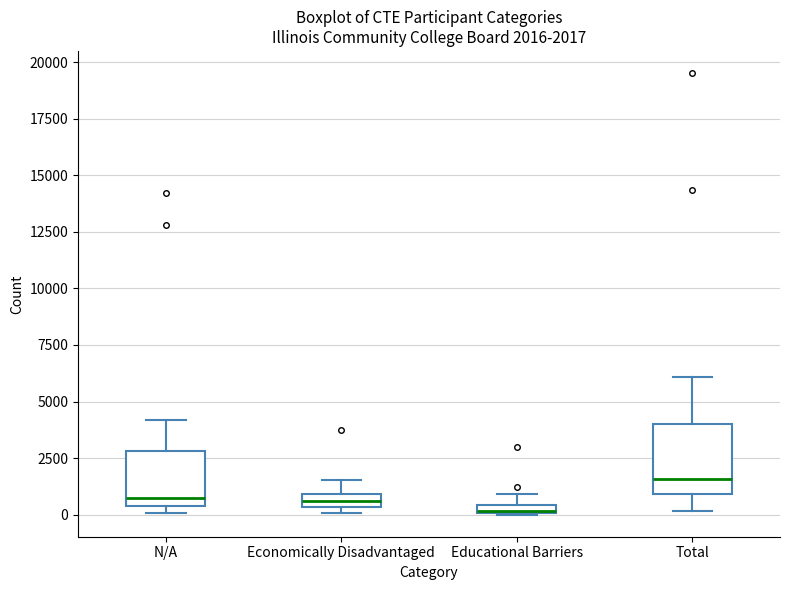

Which box is the tallest, from its lower edge to its upper edge?

Total